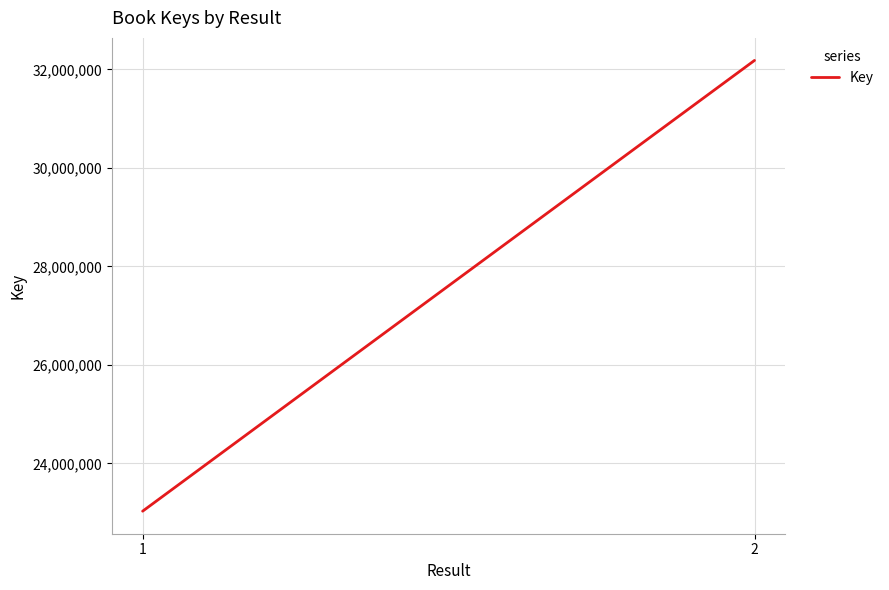

List the labels in order of value, largest first.

2, 1